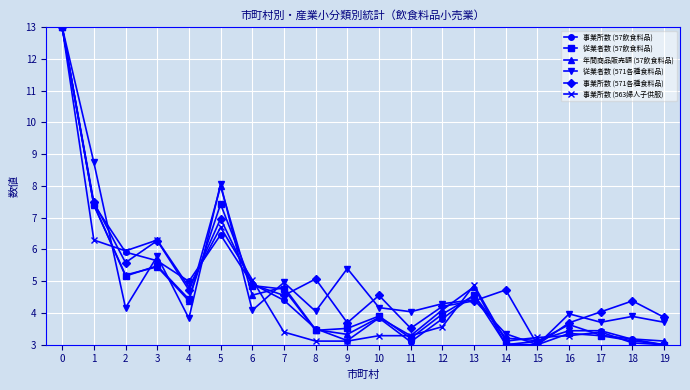

At which label is 事業所数 (571各種食料品) closest to 8?

1